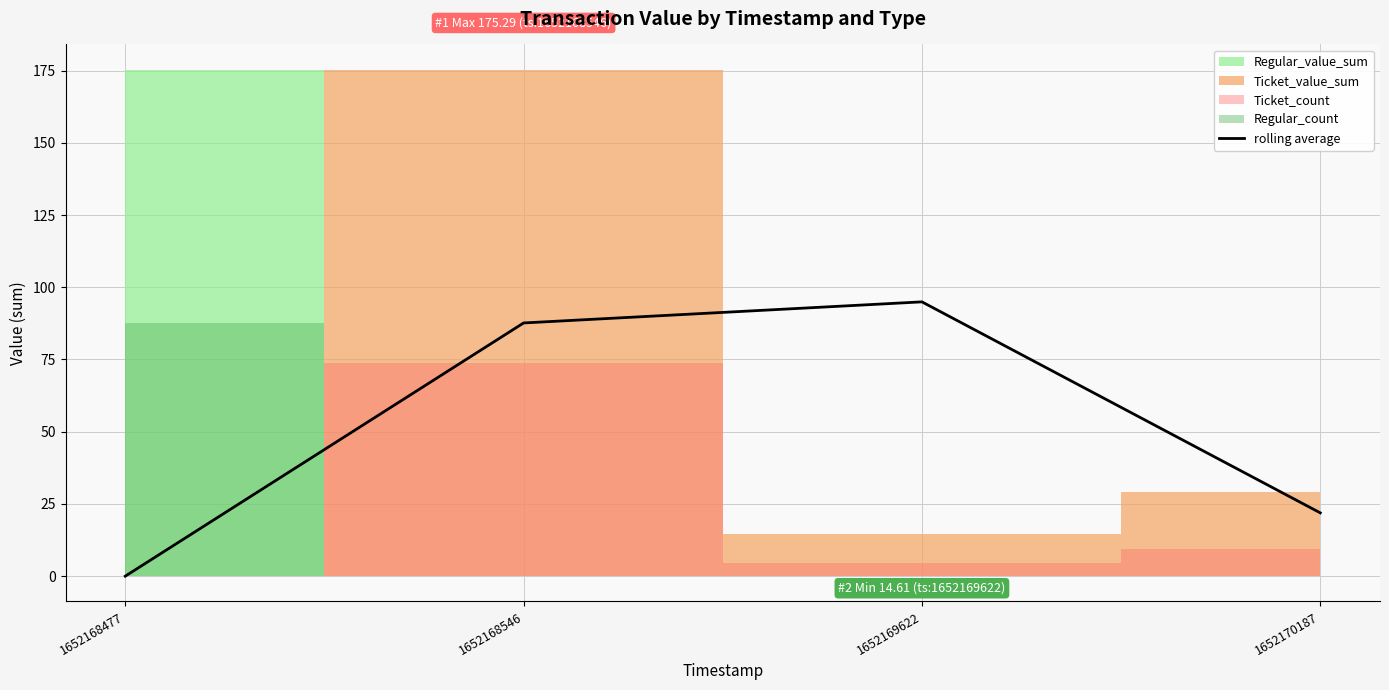

How many interior local peaks (higher than both neighbors) does the data have?

1